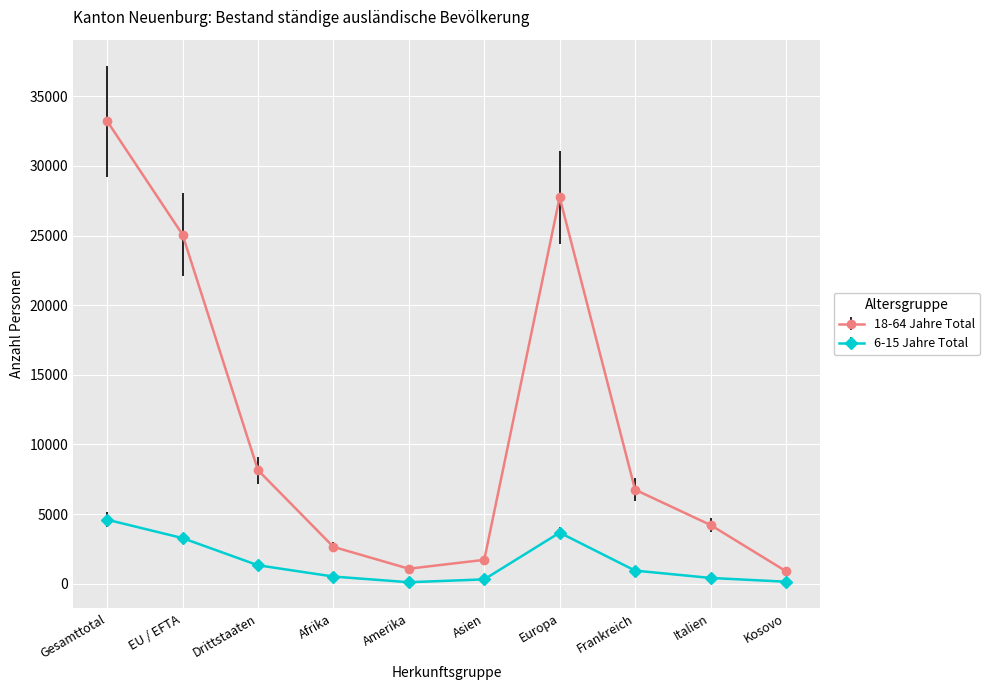

What is the maximum value shown in the chart?

33220